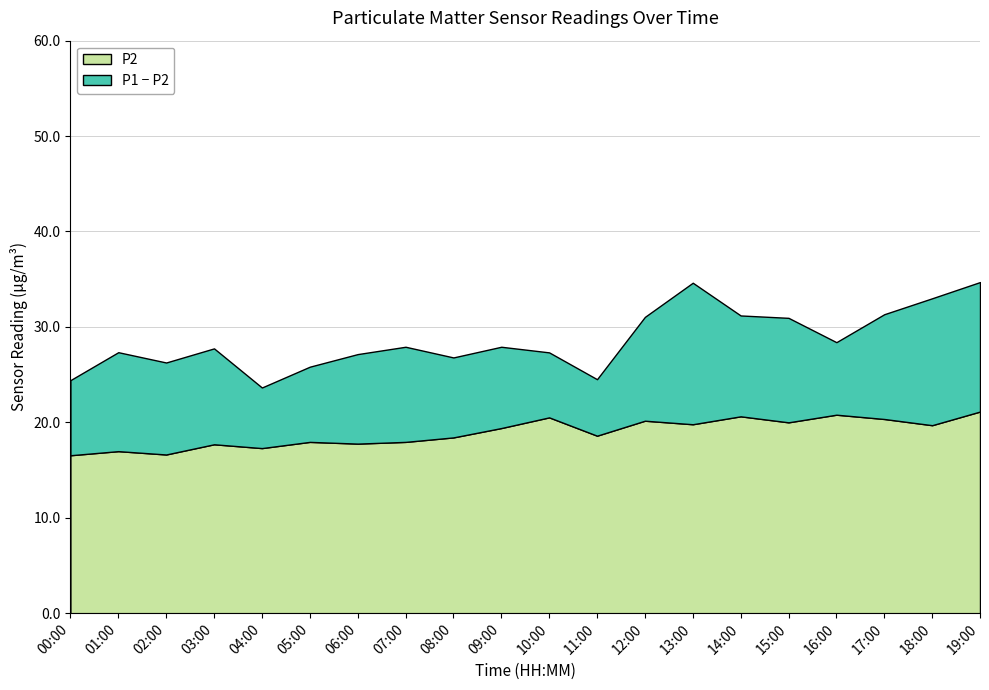

What is the total value across all series at 09:00?

27.9